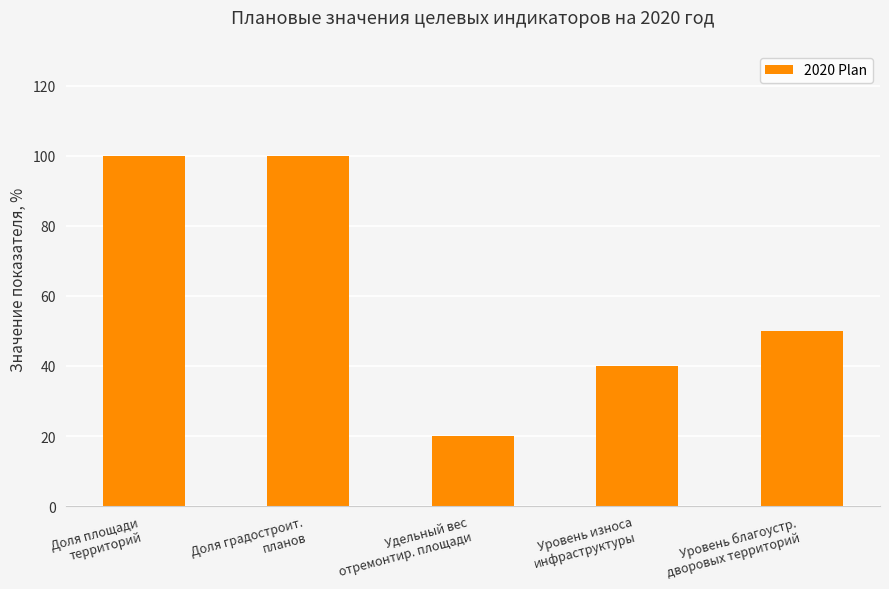

Reading right to left, extract all data points from this chart.

50	40	20	100	100